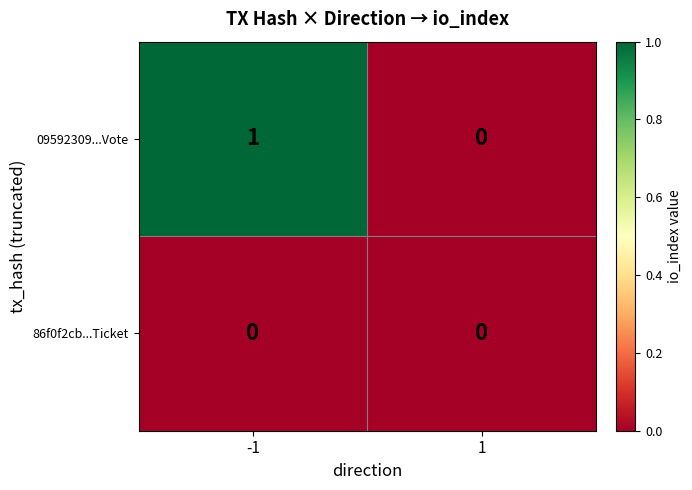

The 86f0f2cb...Ticket series shows 0 at -1. True or false?

True